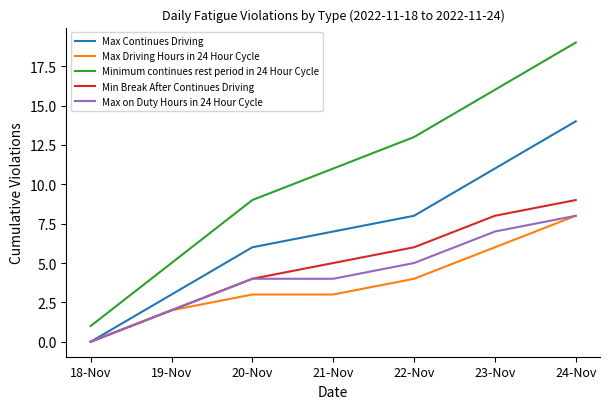

Is the value of Max on Duty Hours in 24 Hour Cycle at 22-Nov greater than the value of Max Continues Driving at 24-Nov?

No